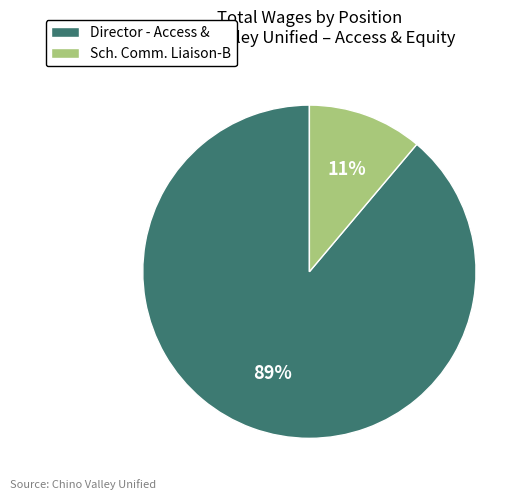

True or false: Sch. Comm. Liaison-B accounts for 4% of the total.

False